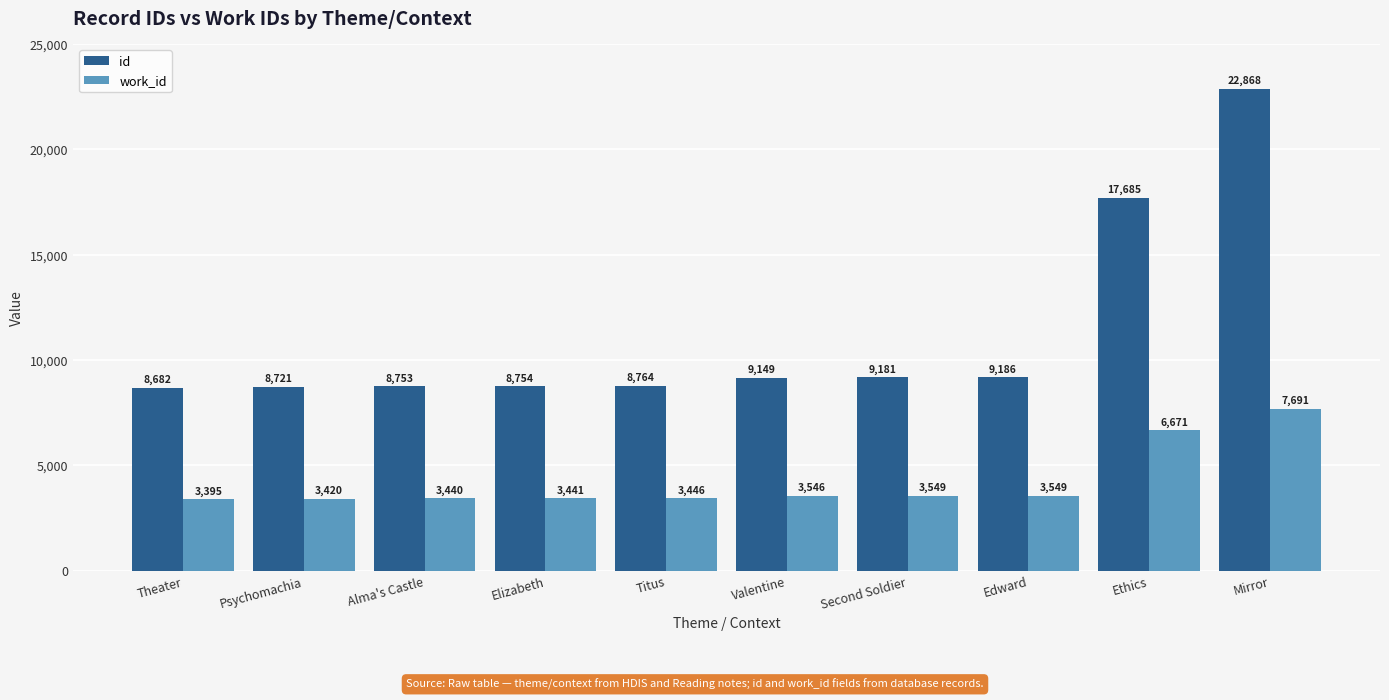

Reading left to right, list all the values displayed in this chart.

id: Theater=8682	Psychomachia=8721	Alma's Castle=8753	Elizabeth=8754	Titus=8764	Valentine=9149	Second Soldier=9181	Edward=9186	Ethics=17685	Mirror=22868
work_id: Theater=3395	Psychomachia=3420	Alma's Castle=3440	Elizabeth=3441	Titus=3446	Valentine=3546	Second Soldier=3549	Edward=3549	Ethics=6671	Mirror=7691